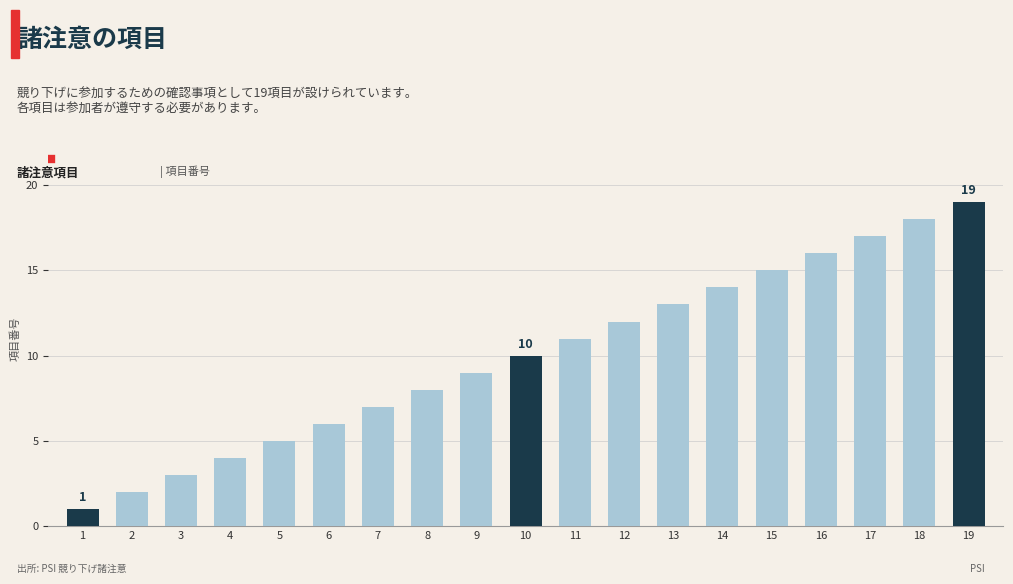

What is the difference between the second highest and minimum values?

17